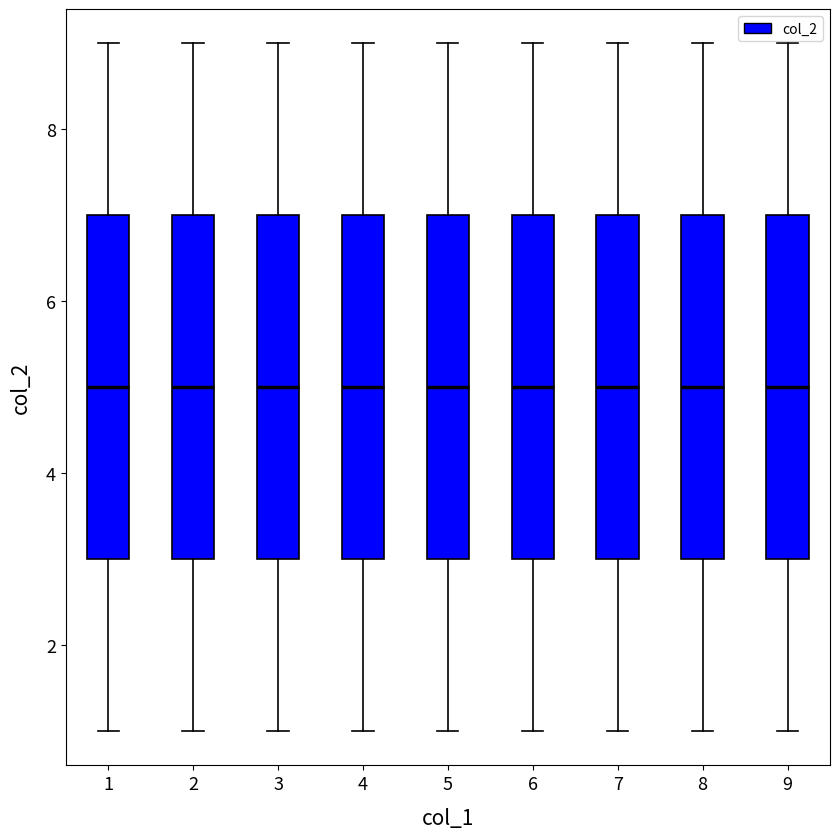

Where does the lower whisker of the box at x = 4 end on the y-axis? The values are not printed on the chart, so give them approximately, as read against the axis.

1